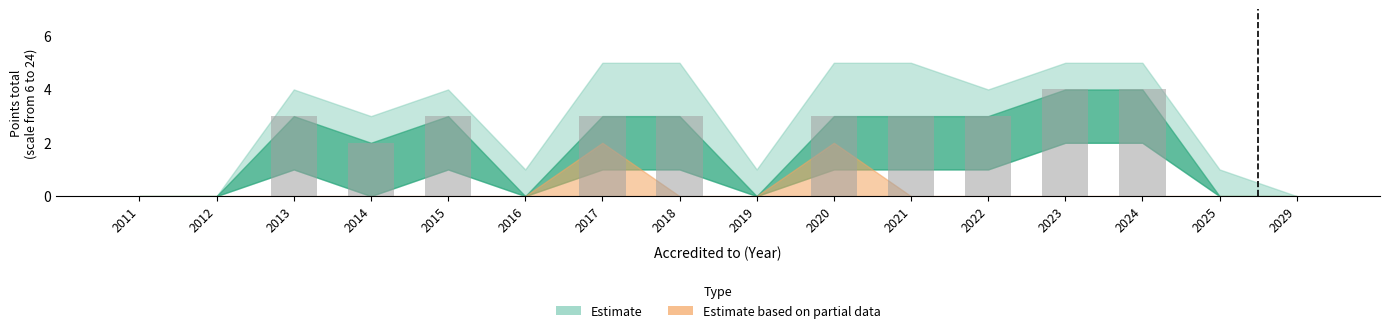

Is it true that the value at 2022 is 2?

False